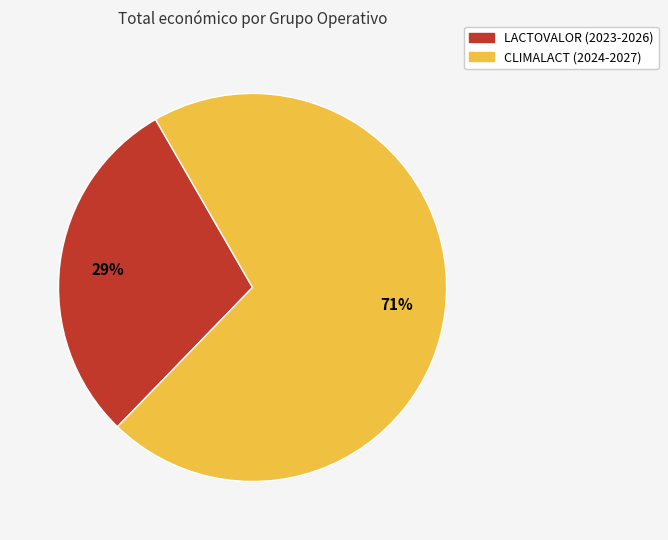

Which slice is the smallest?

LACTOVALOR (2023-2026)